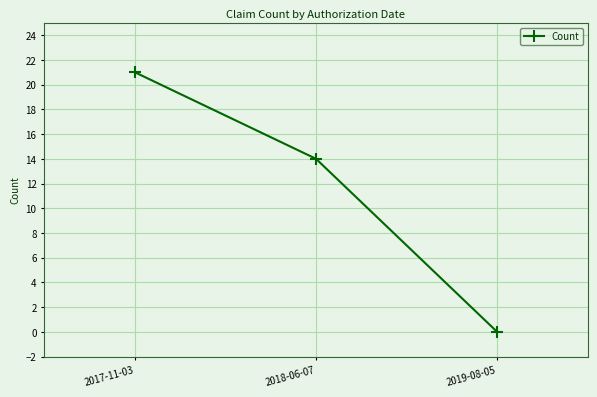

The value at 2019-08-05 is 8. True or false?

False